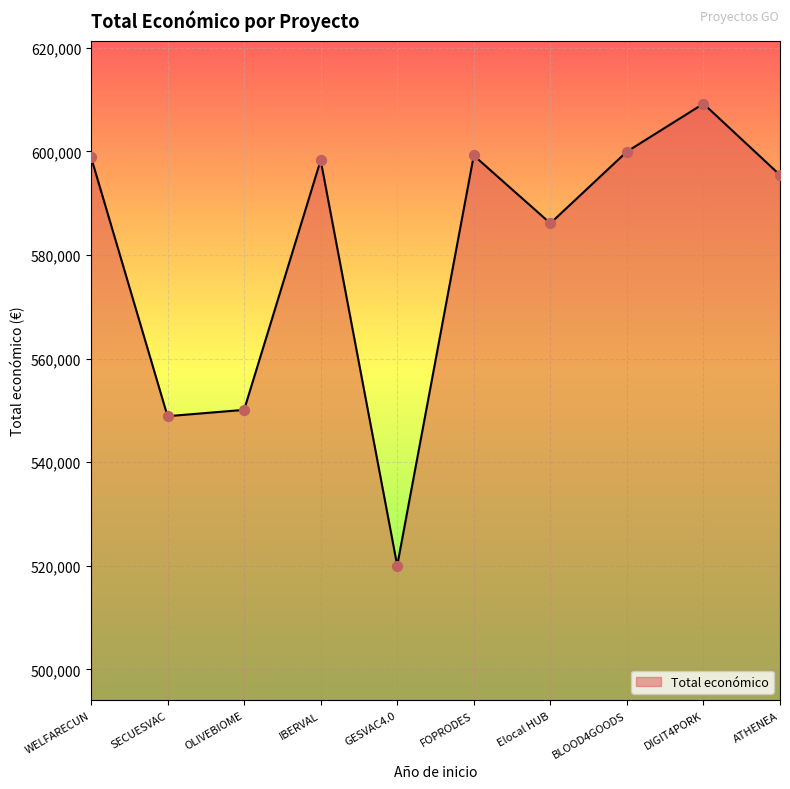

What is the change in value from SECUESVAC to FOPRODES?

+50322